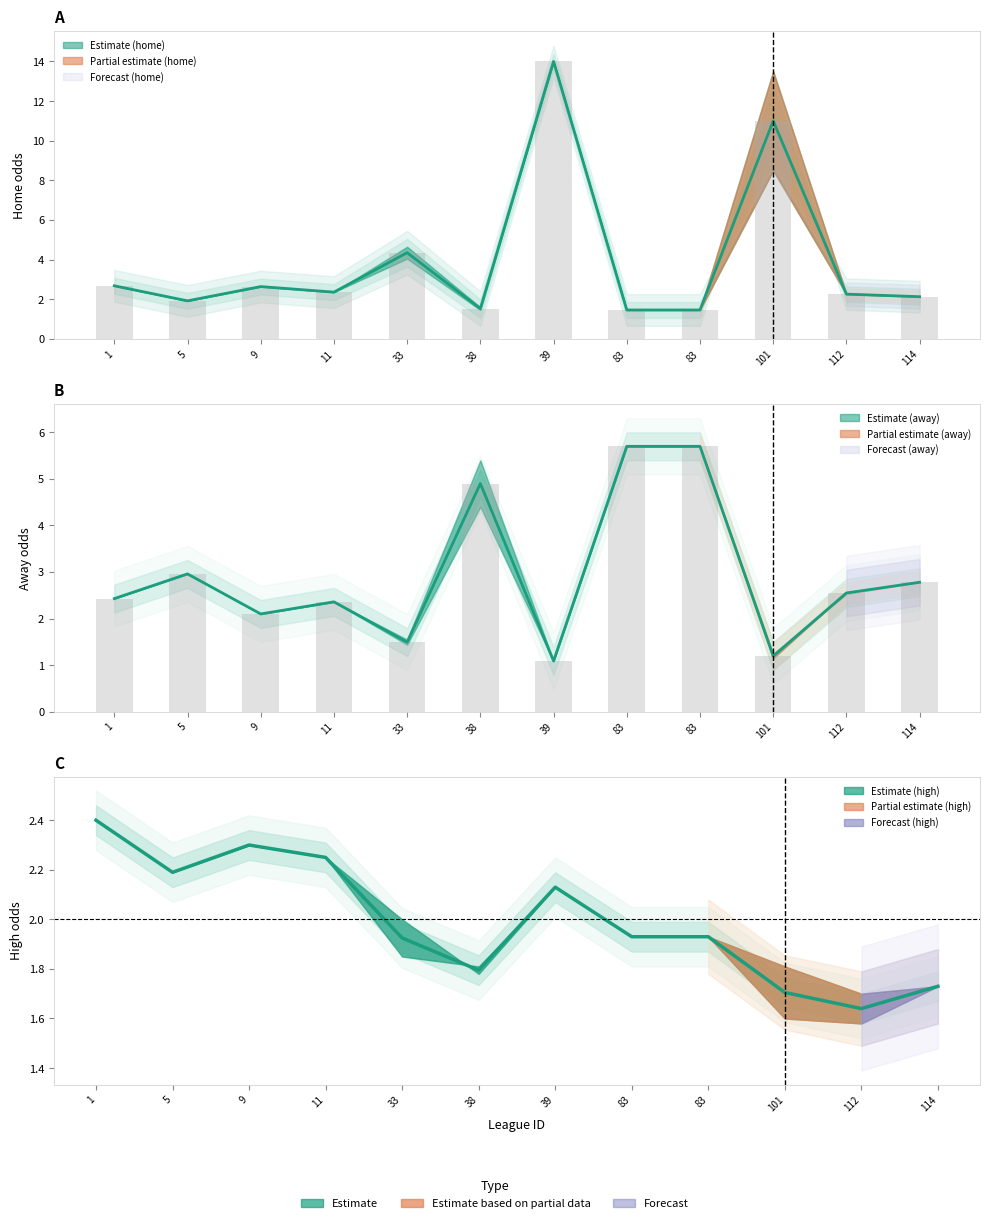

What is the approximate value of last_home at 5?

1.9